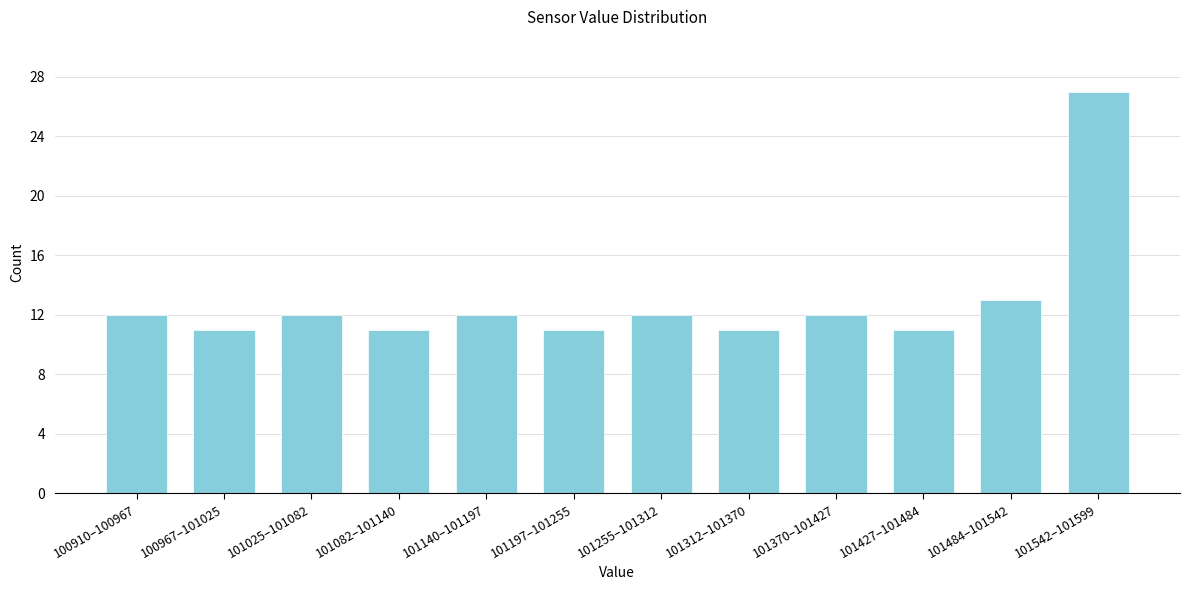

Reading left to right, transcribe all the data shown in this chart.

12	11	12	11	12	11	12	11	12	11	13	27